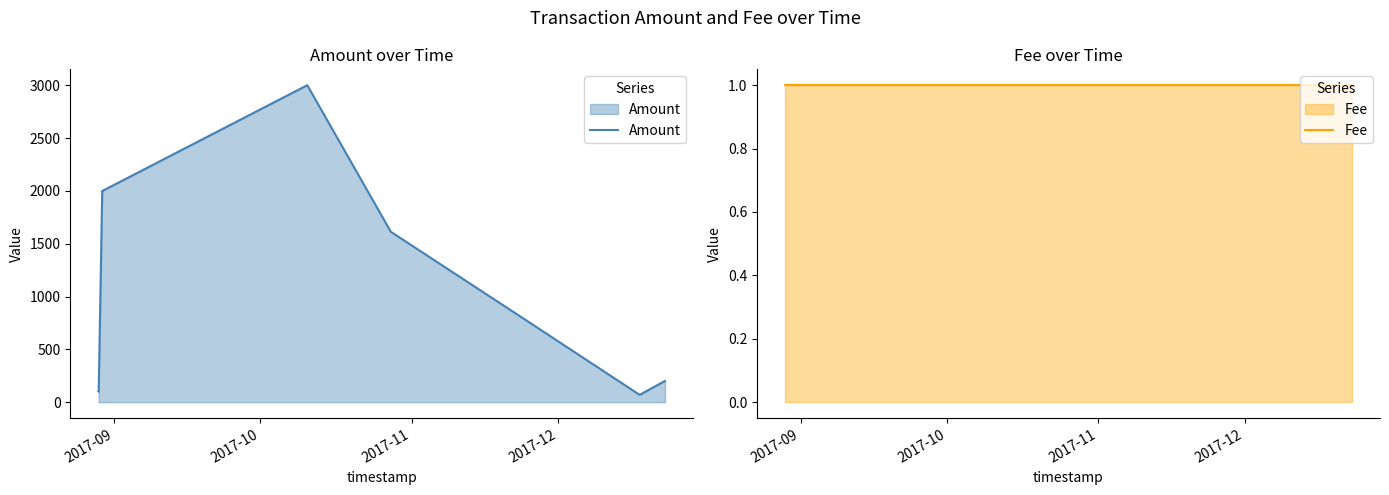

What is the value of the Fee point at the 7th from the left?

1